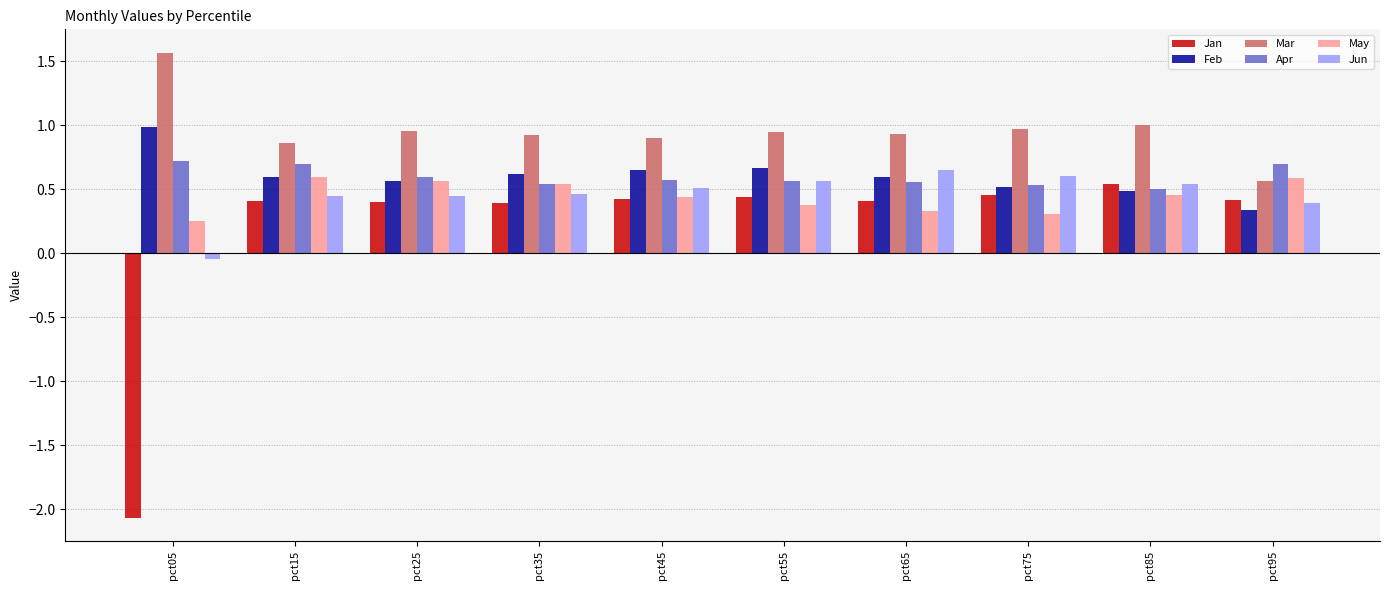

How many values in Jun are above zero?

9